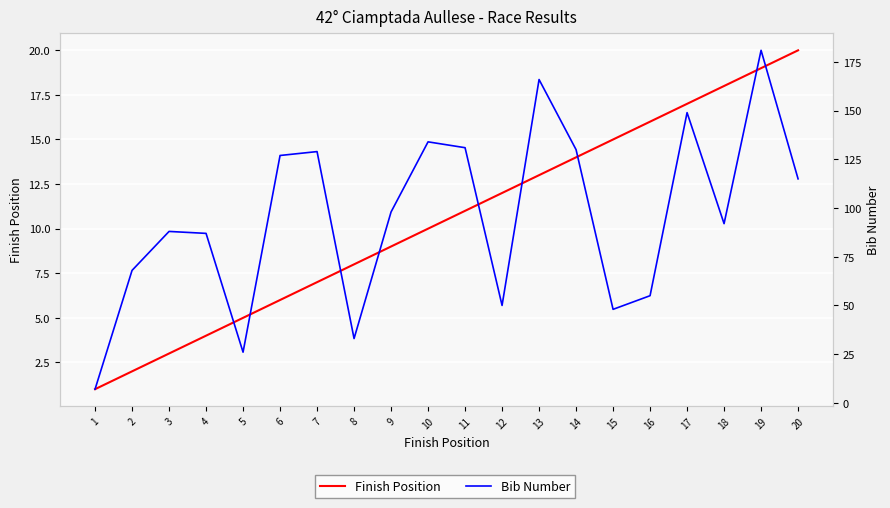

What is the total value across all series at 15?

63